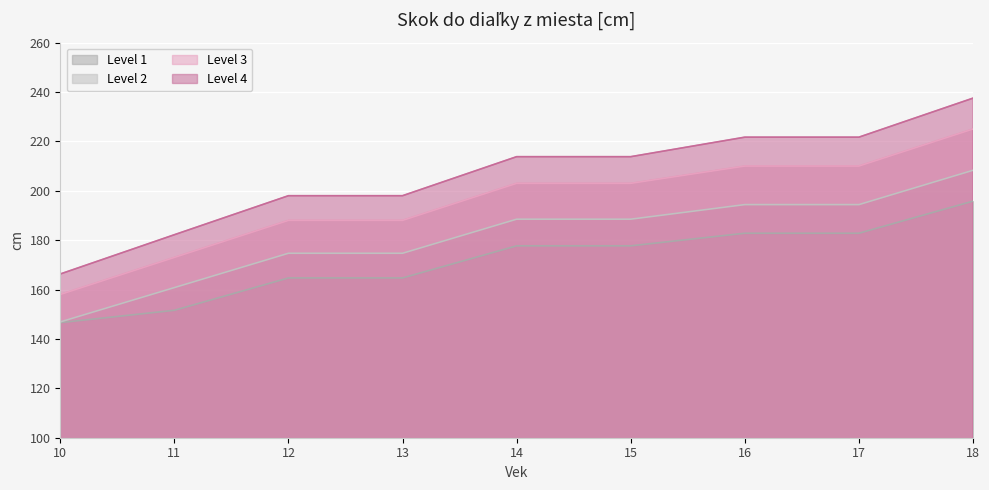

True or false: Level 4 has more than 0 interior local peaks.

False